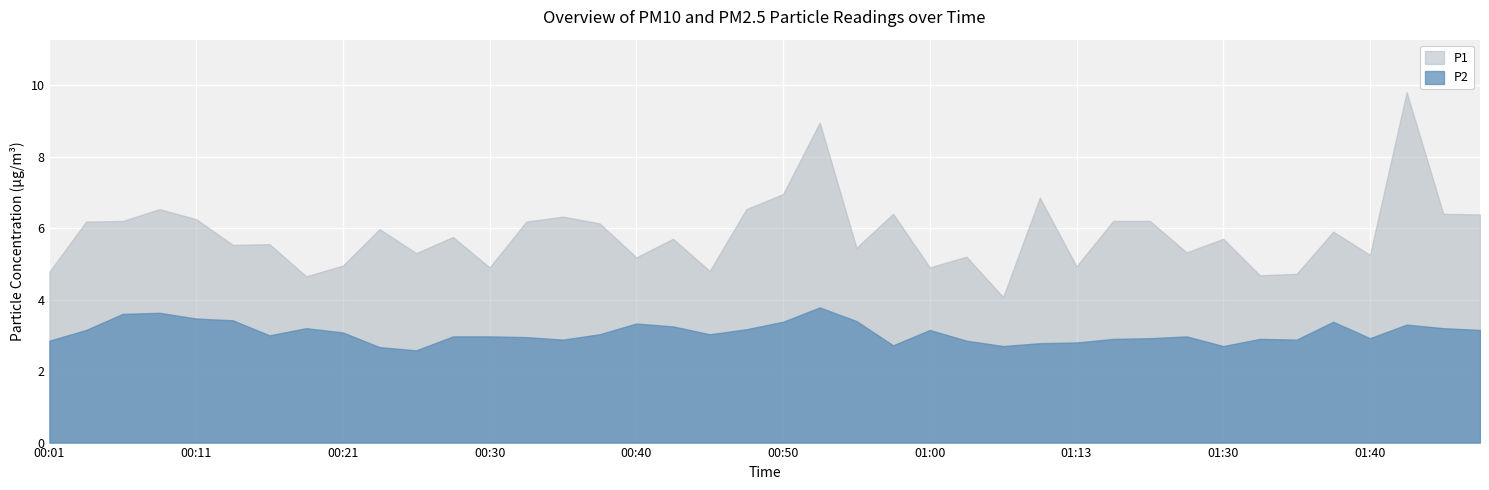

Which has a higher value, 00:11 or 01:02?

00:11